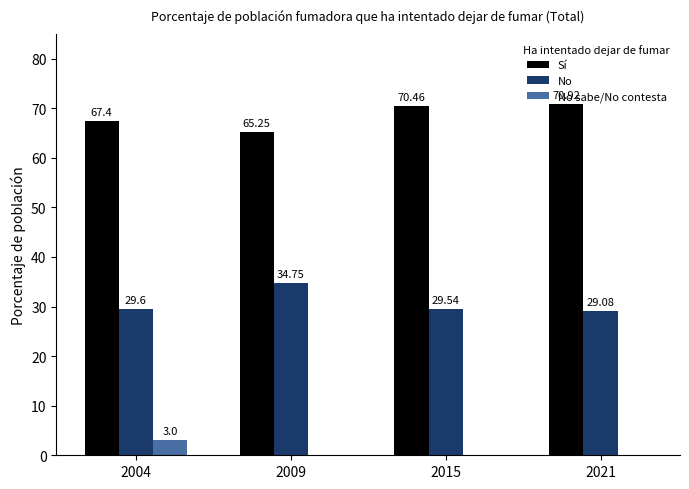

Where is No nearest to the value 31?

2004